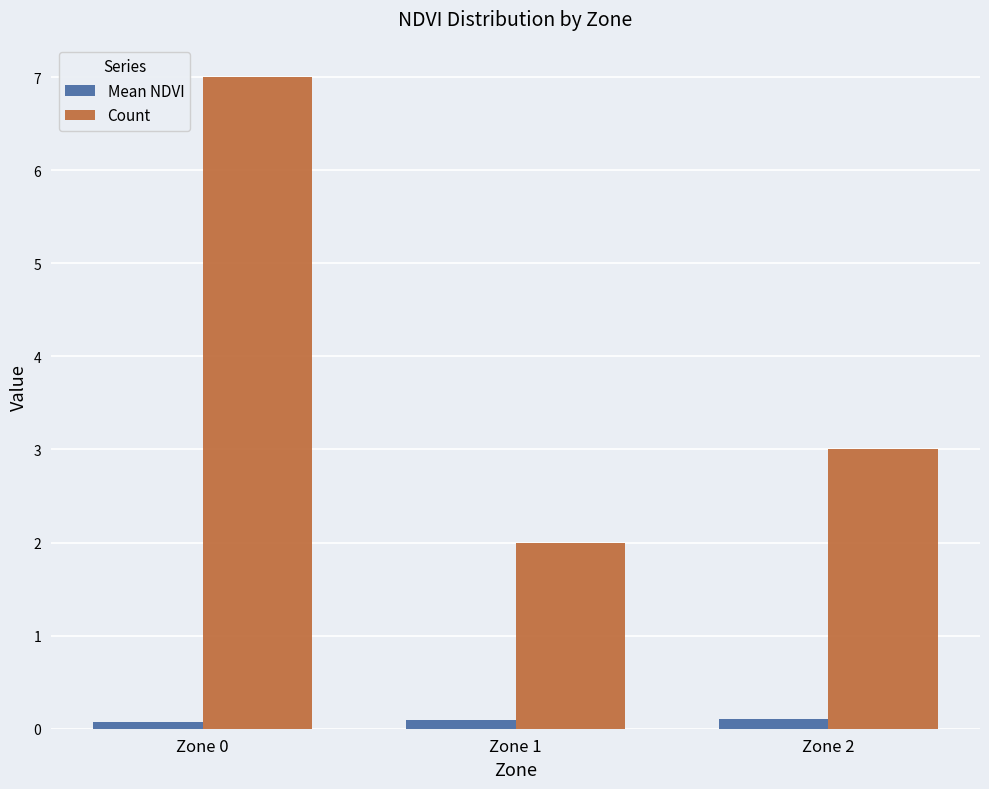

Reading left to right, extract all data points from this chart.

Mean NDVI: 0.1	0.1	0.1
Count: 7.0	2.0	3.0